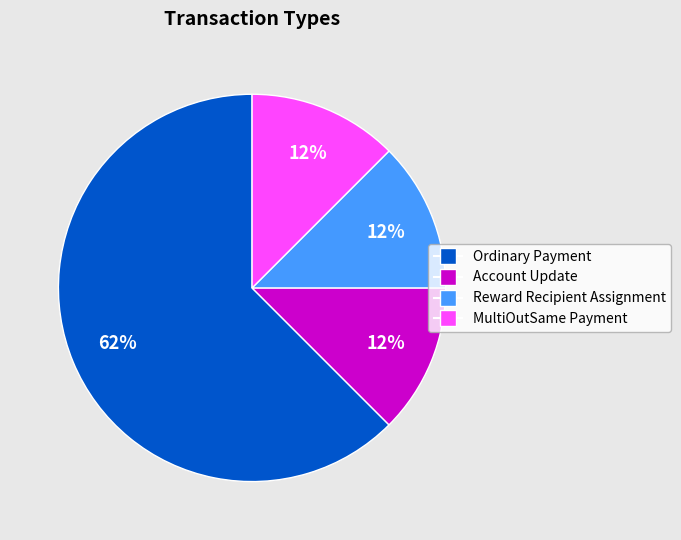

The MultiOutSame Payment slice represents 12% of the pie. True or false?

True